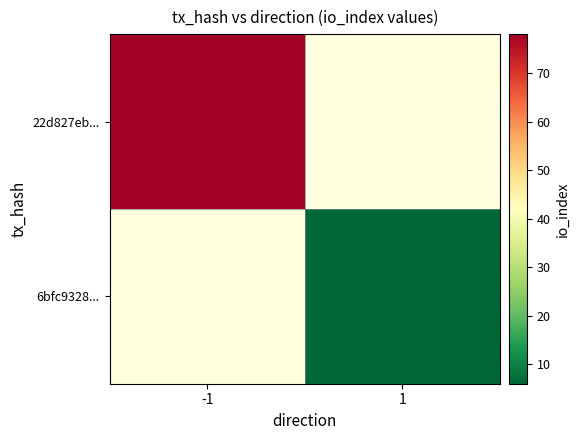

What value does the 22d827eb... series have at -1?

78.0